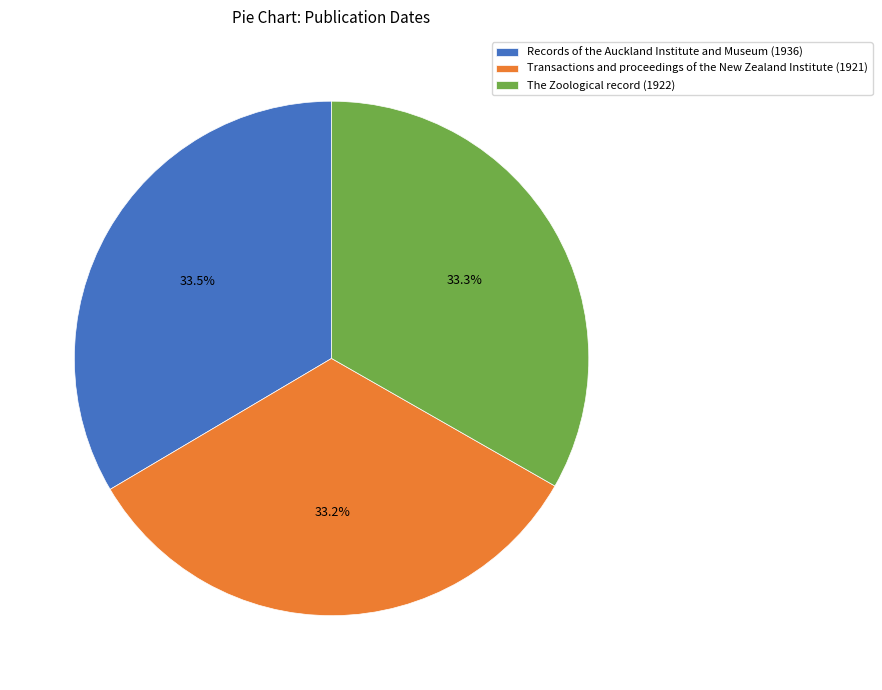

What is the total percentage of Transactions and proceedings of the New Zealand Institute (1921) and Records of the Auckland Institute and Museum (1936)?

66.7%